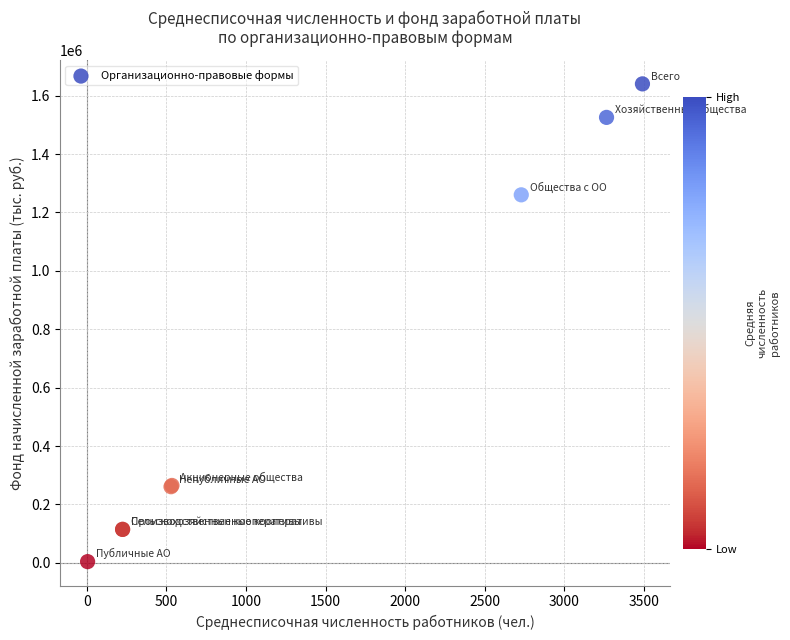

What Y value in the scatter plot is closest to 822223?

1260210.6